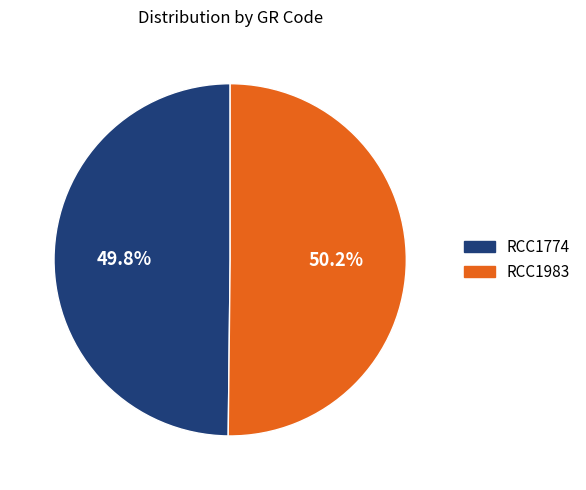

To the nearest percent, what is the combined percentage of RCC1774 and RCC1983?

100%